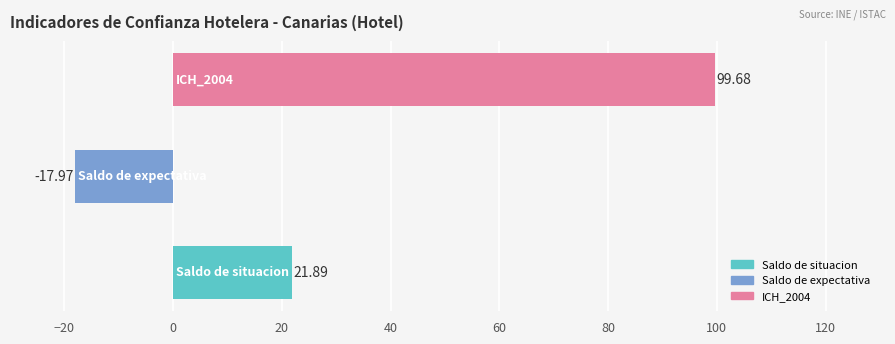

What is the average value?

34.5